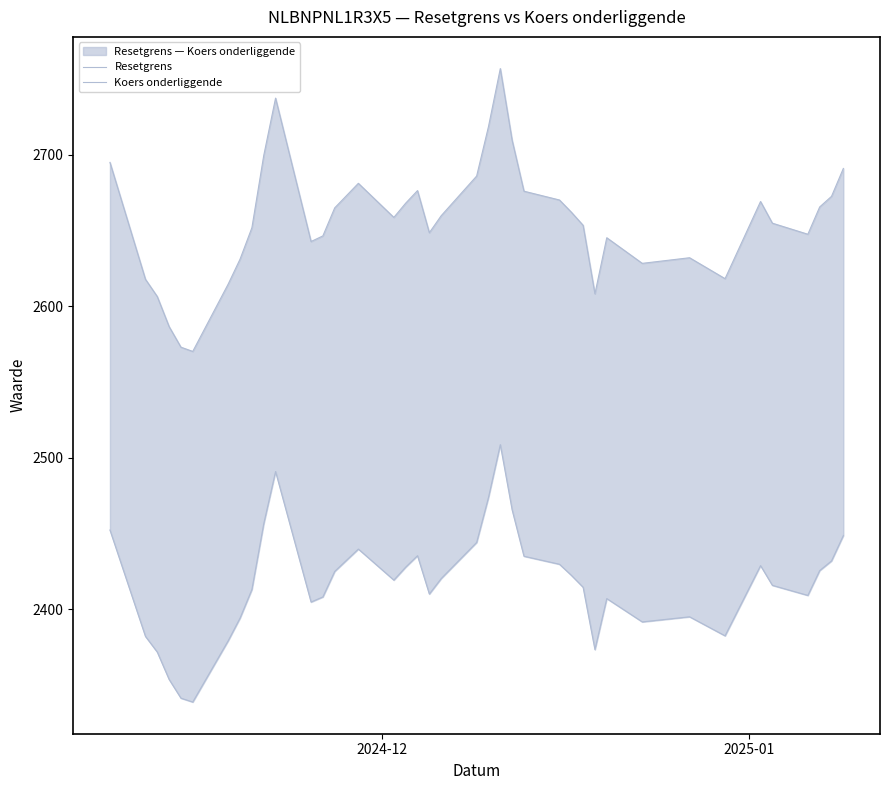

The Koers onderliggende series shows 4605.2 at 10. True or false?

False